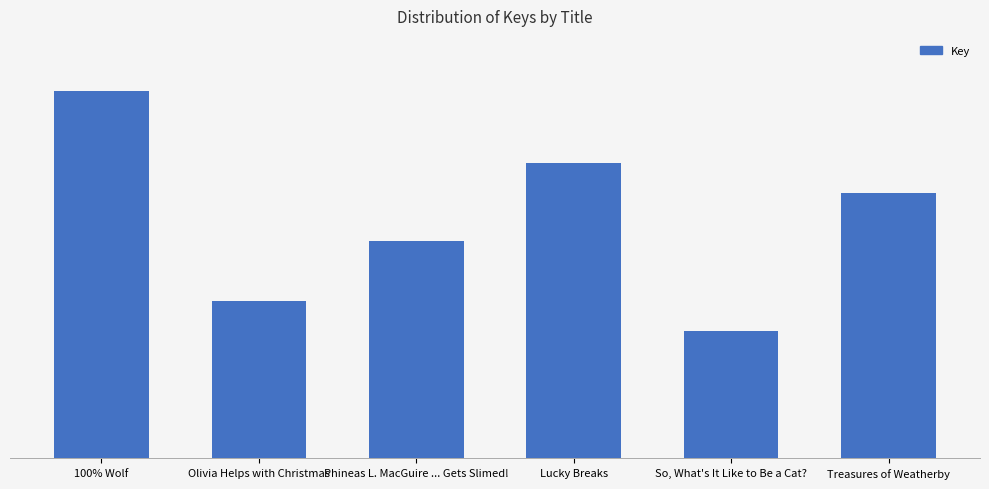

How many data points are above 34688752?

2